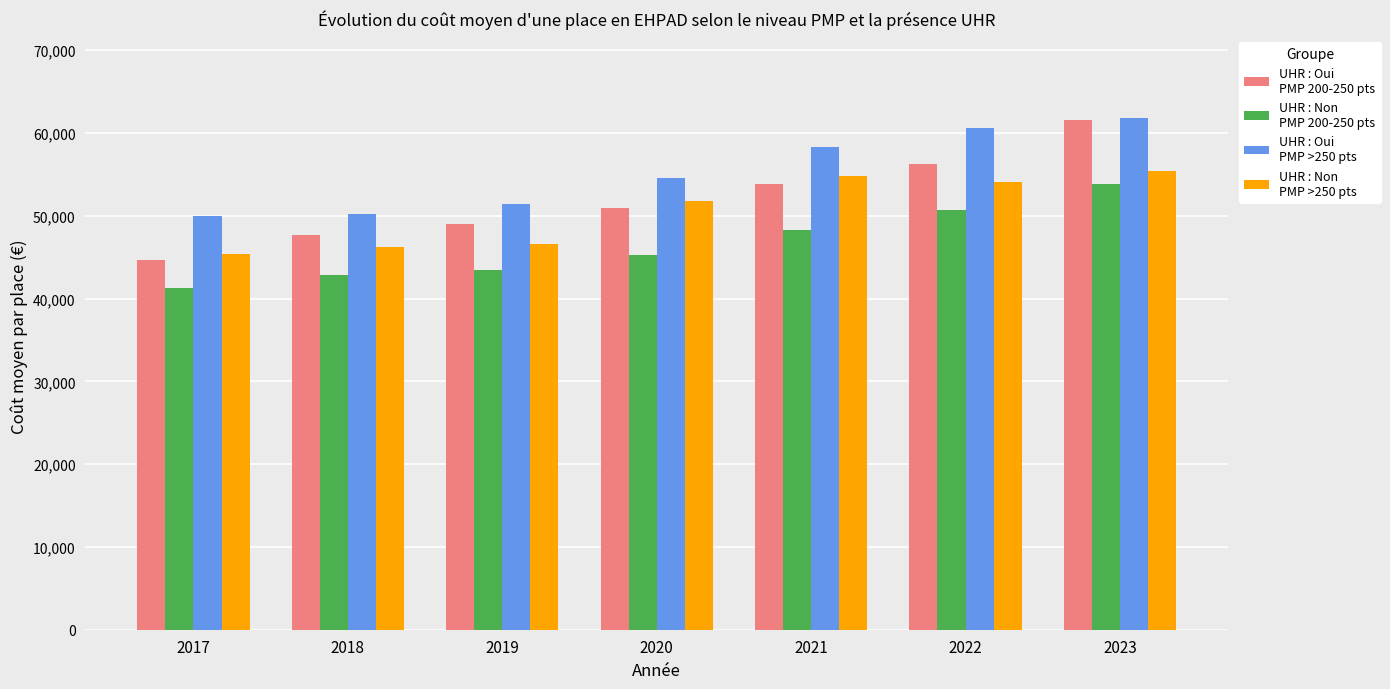

What is the total value across all series at 2021?

215269.4